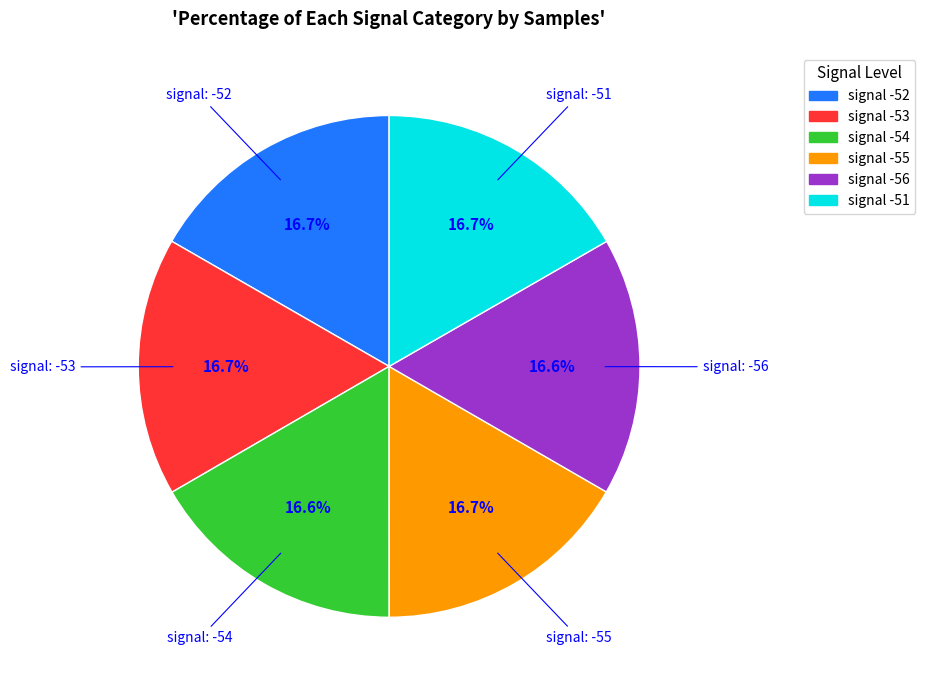

Is there any slice that represents more than half of the pie?

No